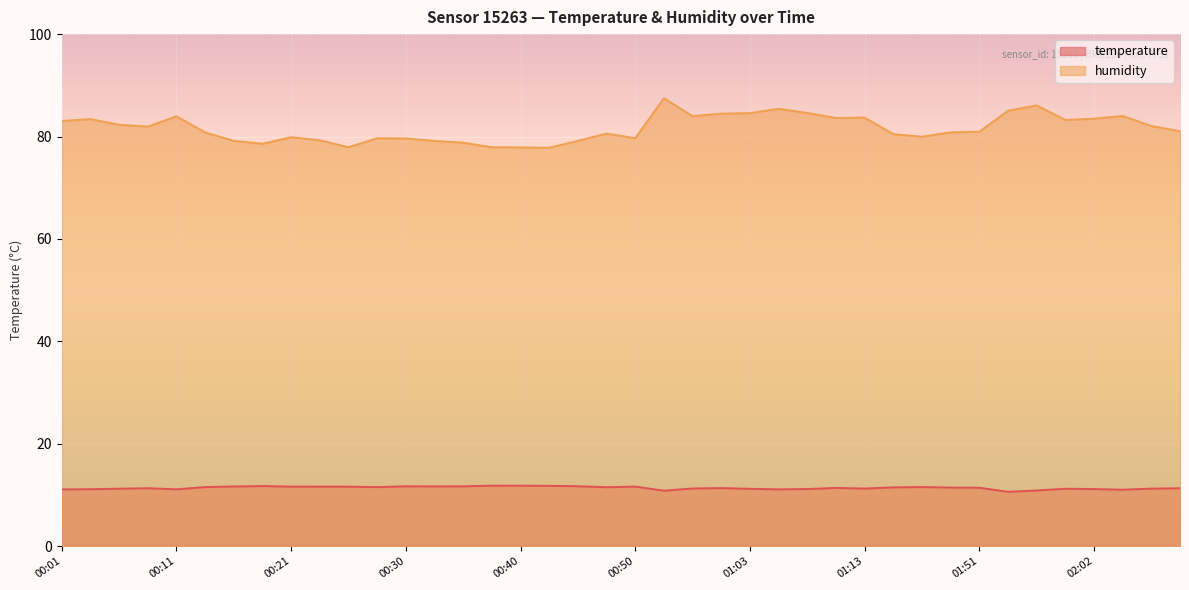

At how many categories does at least one series exceed 16?

40